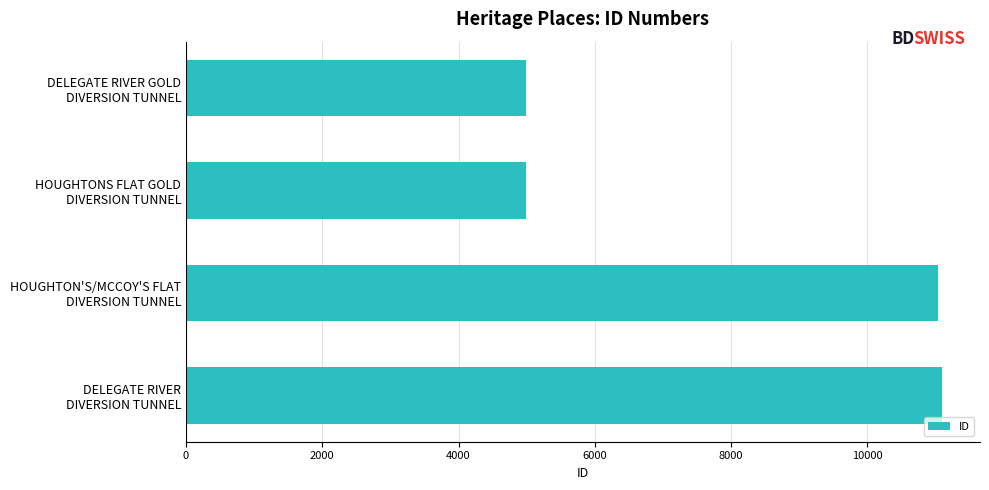

How many distinct data groups are displayed?

1